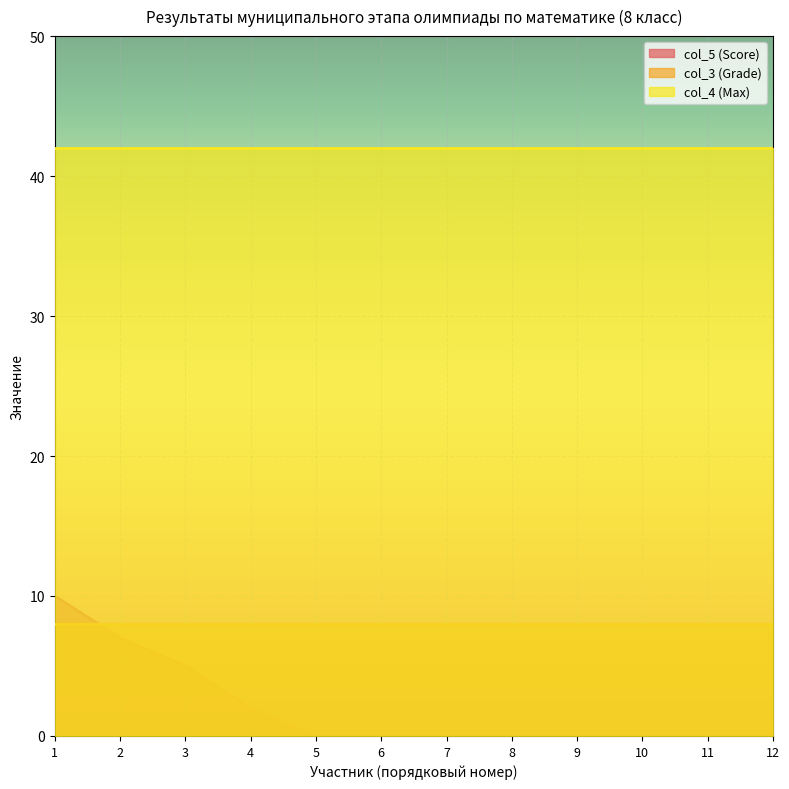

Is the value of col_3 (Grade) at 4 greater than the value of col_4 (Max) at 10?

No